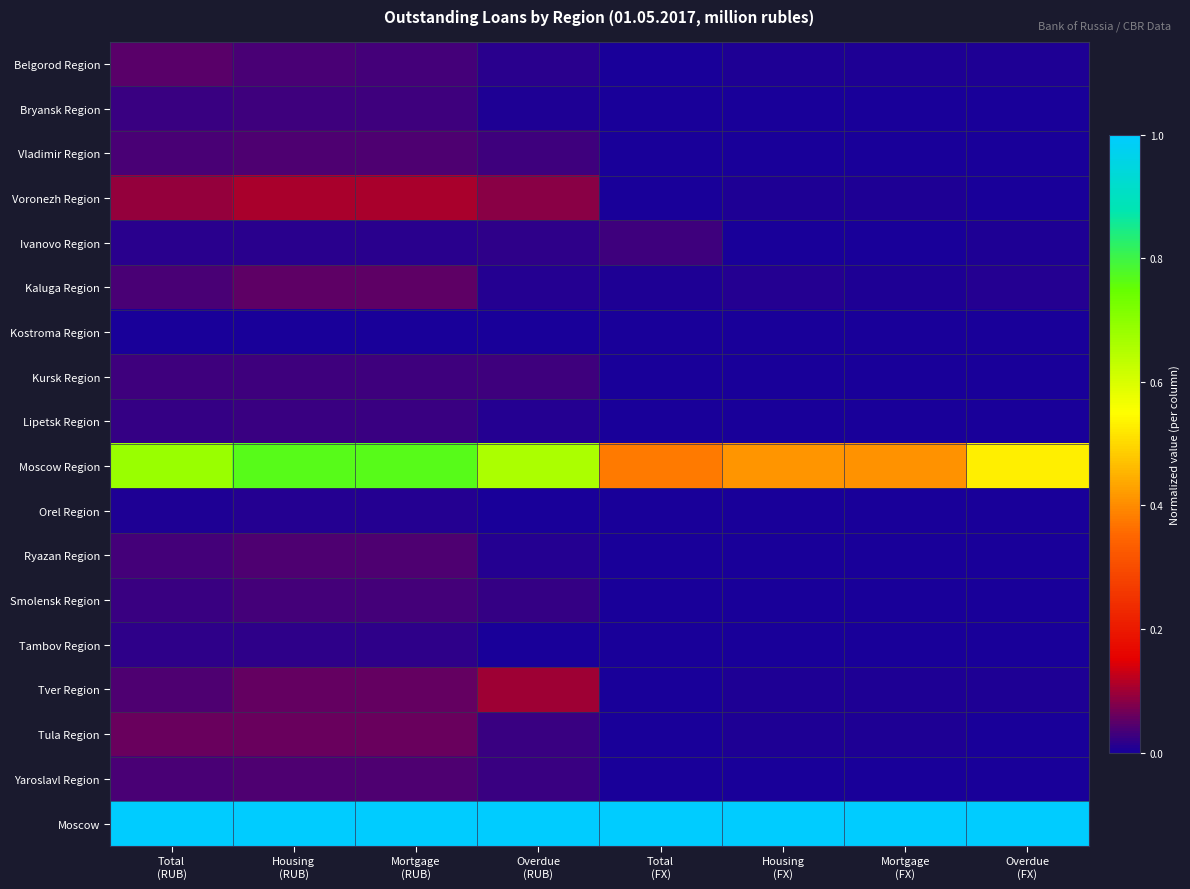

Which series has the largest total across all categories?

Moscow